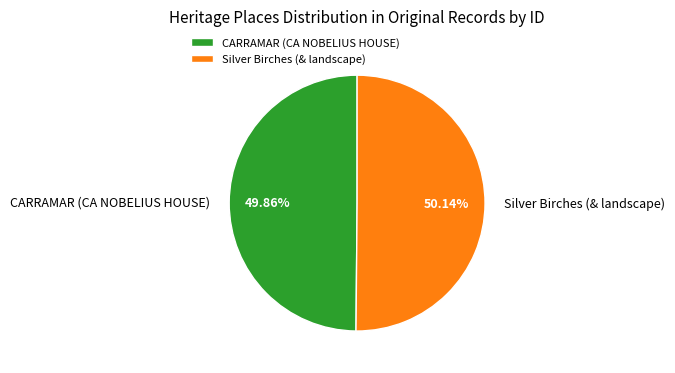

Approximately how many times larger is the value at Silver Birches (& landscape) compared to CARRAMAR (CA NOBELIUS HOUSE)?

1.0